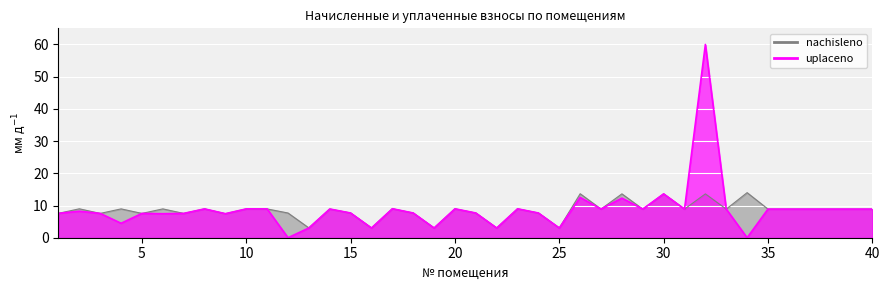

Which category has the lowest value in the uplaceno series?

12